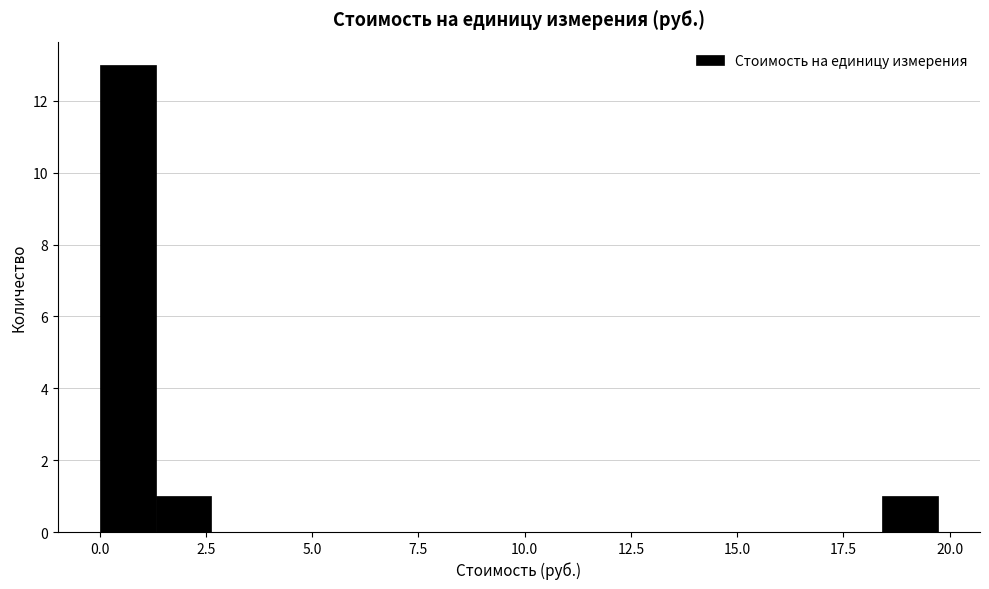

Read against the x-axis, roughly where is the centre of the tallest bar?

0.5